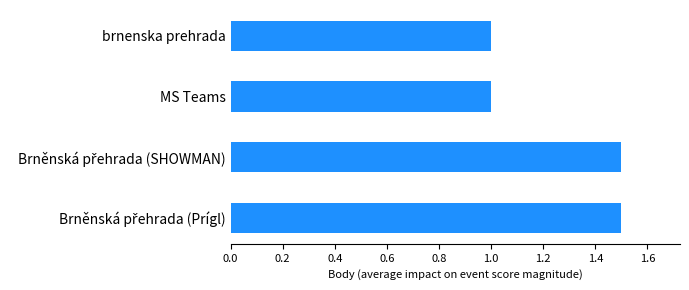

True or false: the data shows 0.3 at brnenska prehrada.

False